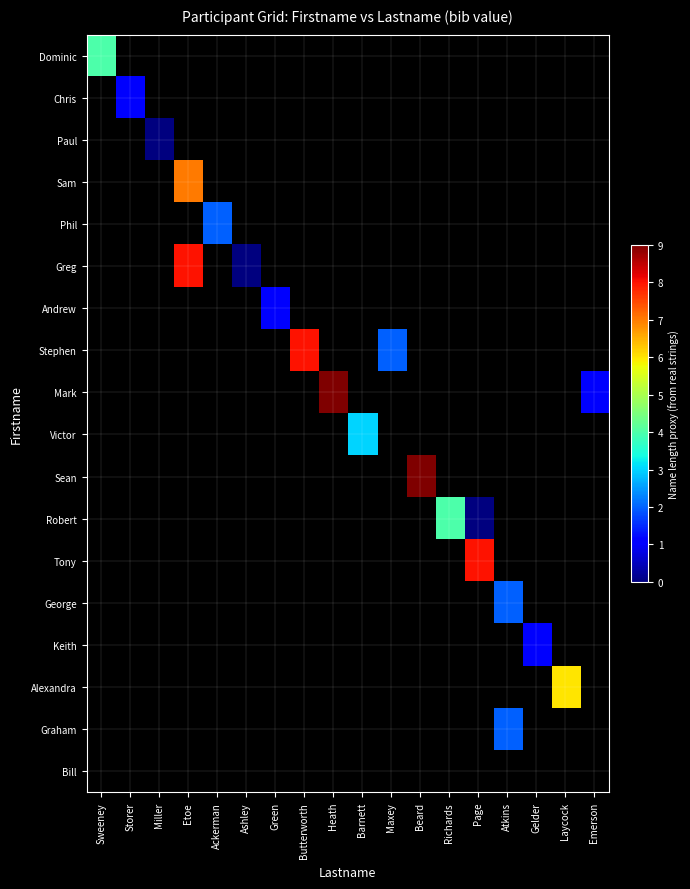

Between Gelder and Laycock, which is larger?

Laycock